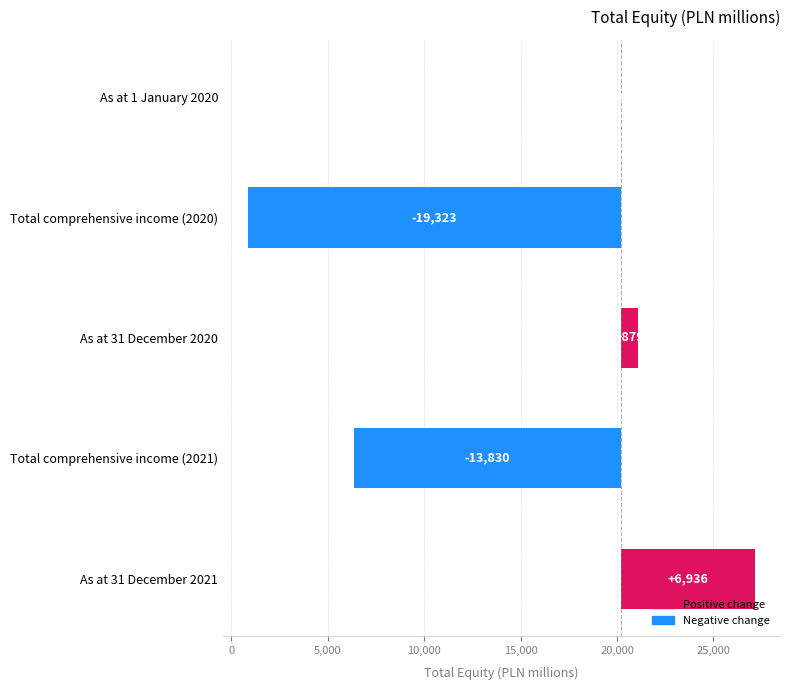

What is the average value?

-5068